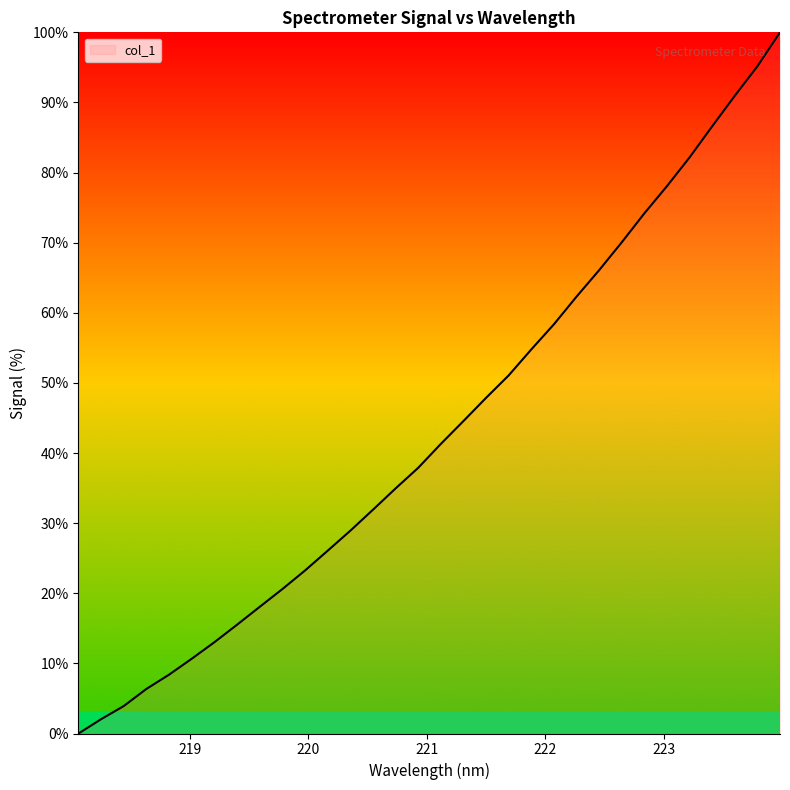

What is the greatest value displayed?

100.0